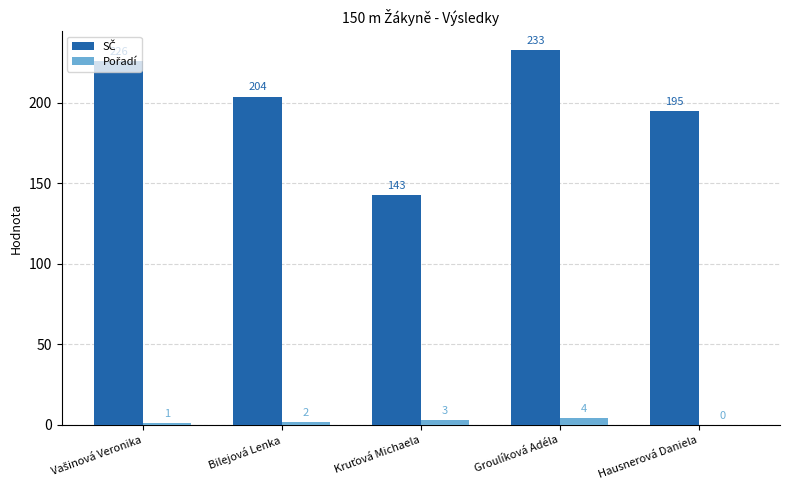

What is the spread (max minus min) of values at Hausnerová Daniela?

195